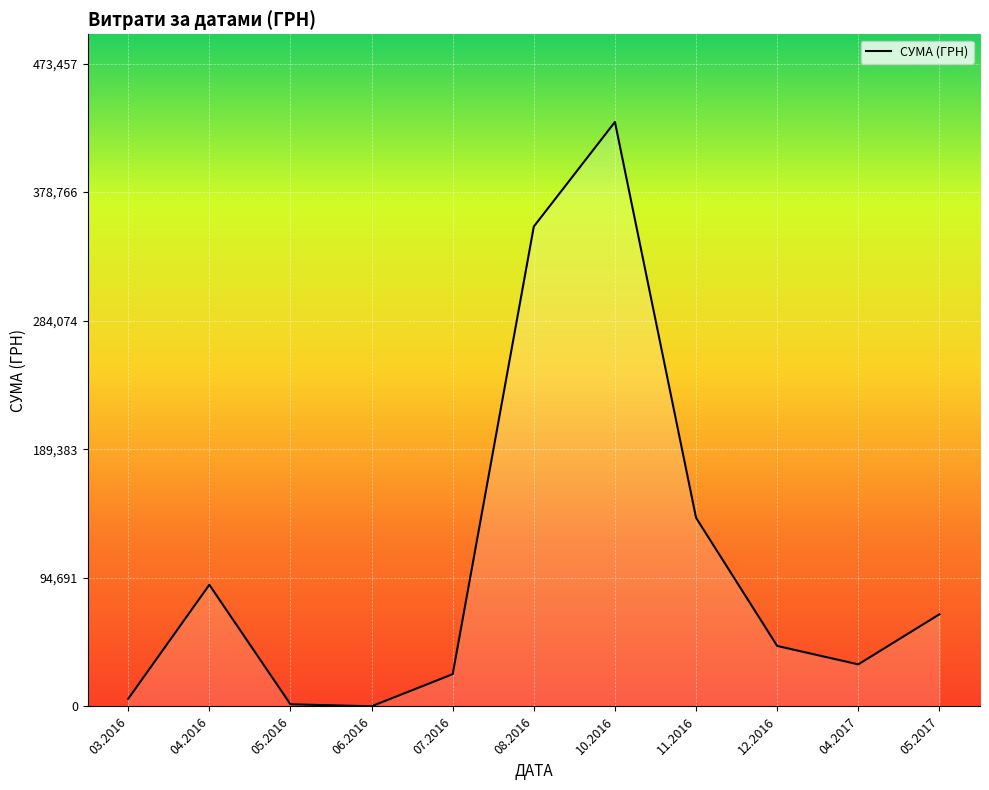

True or false: the data has more than 0 interior local peaks.

True